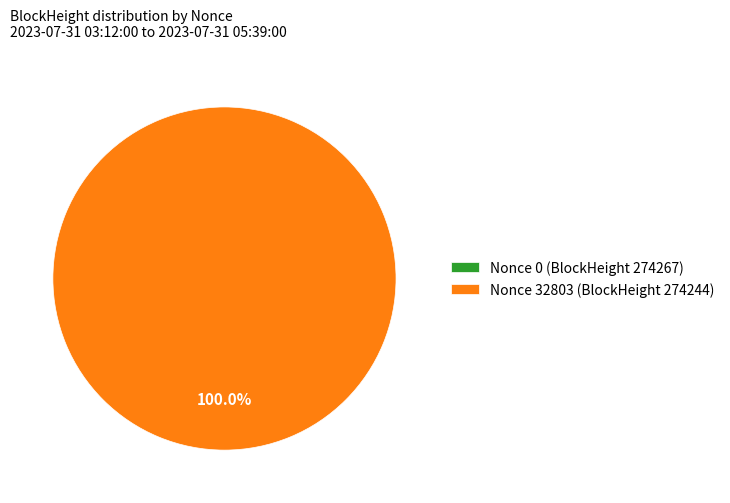

True or false: 274267 accounts for 1% of the total.

False